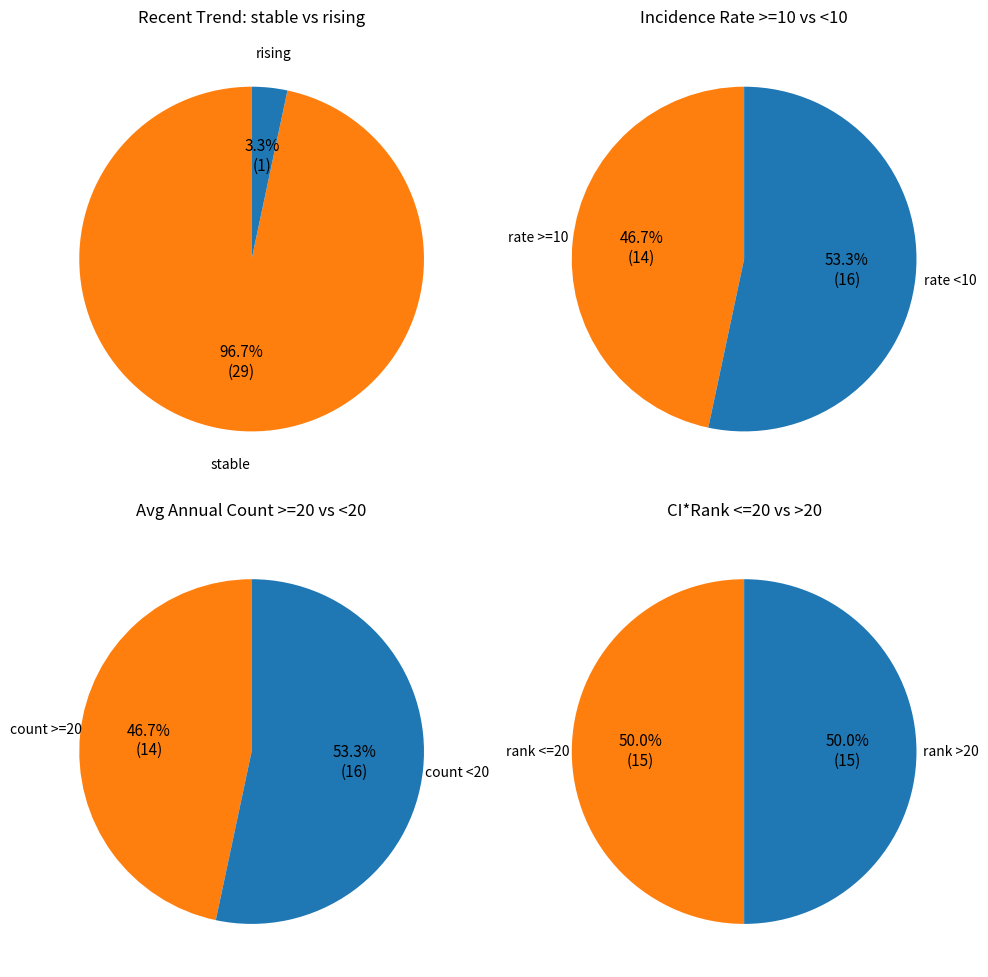

Which has a higher value, stable or rising?

stable